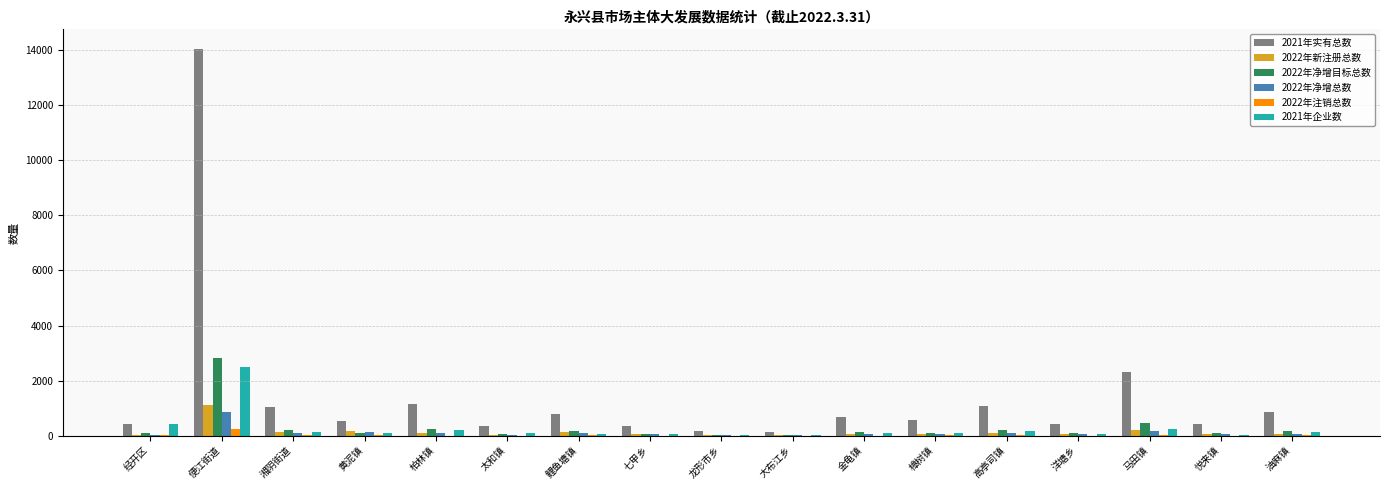

Which category has the highest value across all series?

便江街道